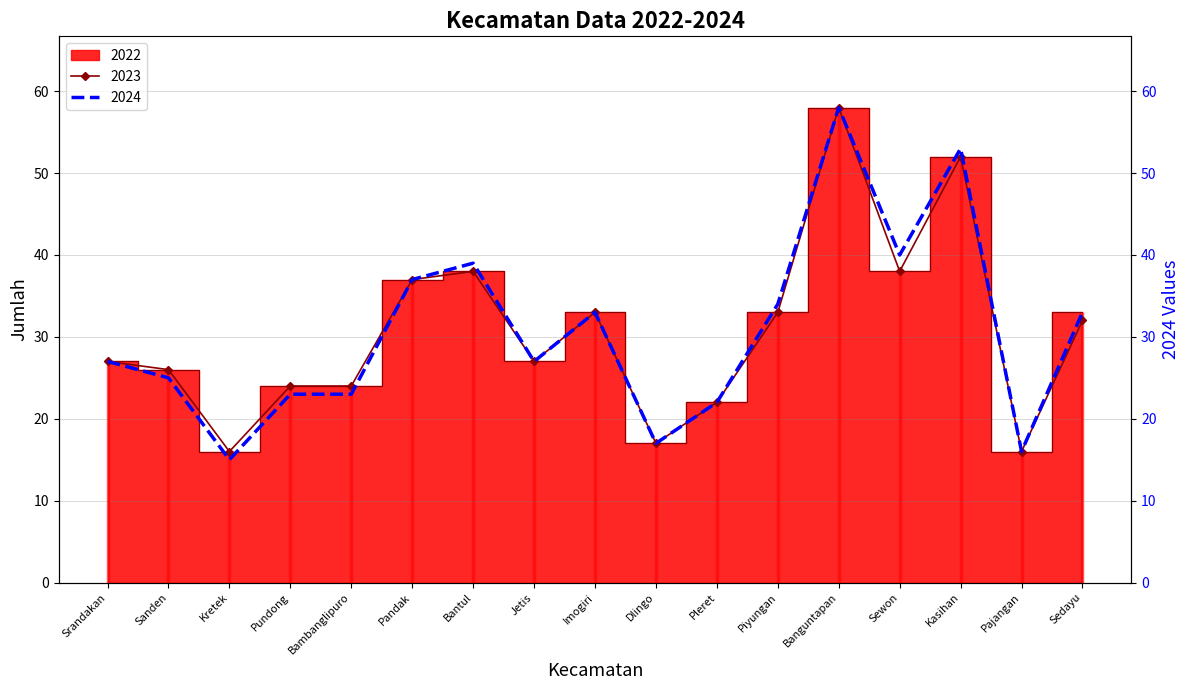

What is the minimum value for 2023?

16